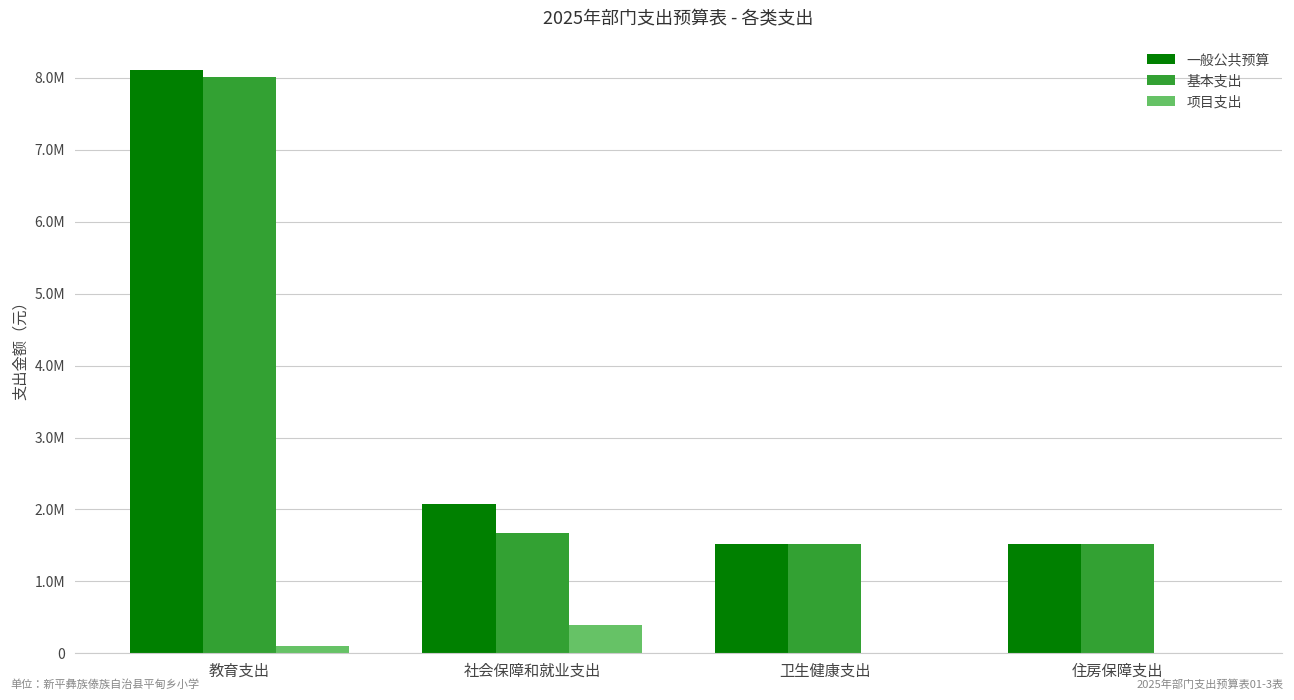

What are all the series names shown in the legend?

一般公共预算, 基本支出, 项目支出